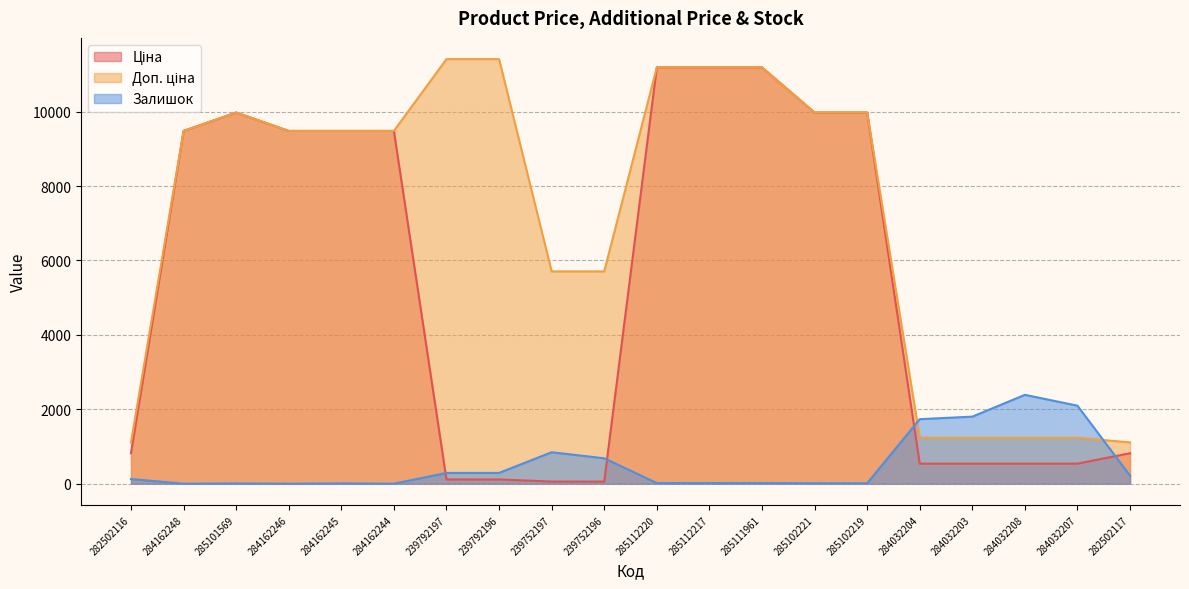

True or false: Доп. ціна has a value of 9480.1 at 284162245.

True